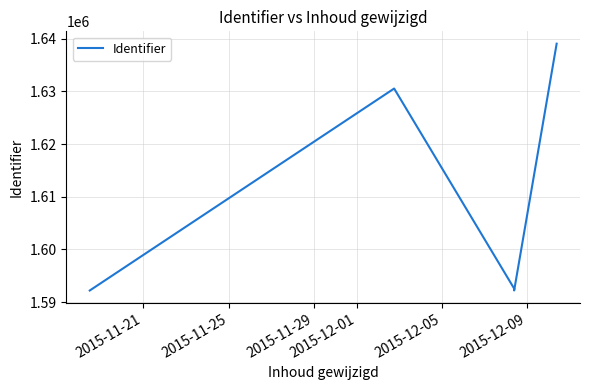

How many interior local valleys (lower than both neighbors) does the data have?

1